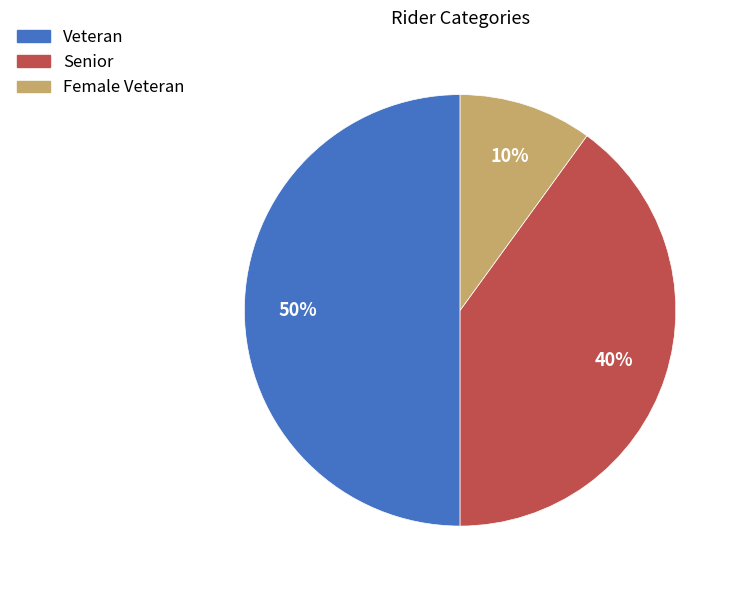

Between Female Veteran and Senior, which is larger?

Senior